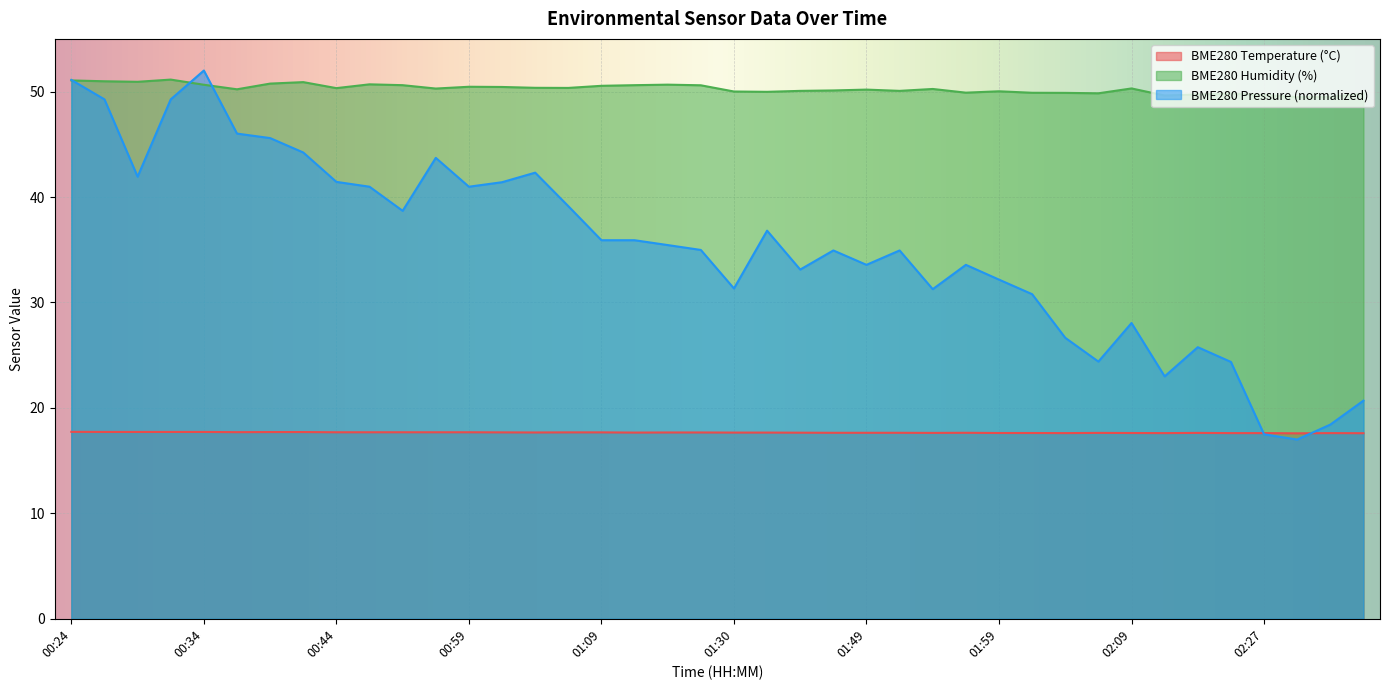

True or false: BME280_temperature has a value of 30.7 at 02:09.

False